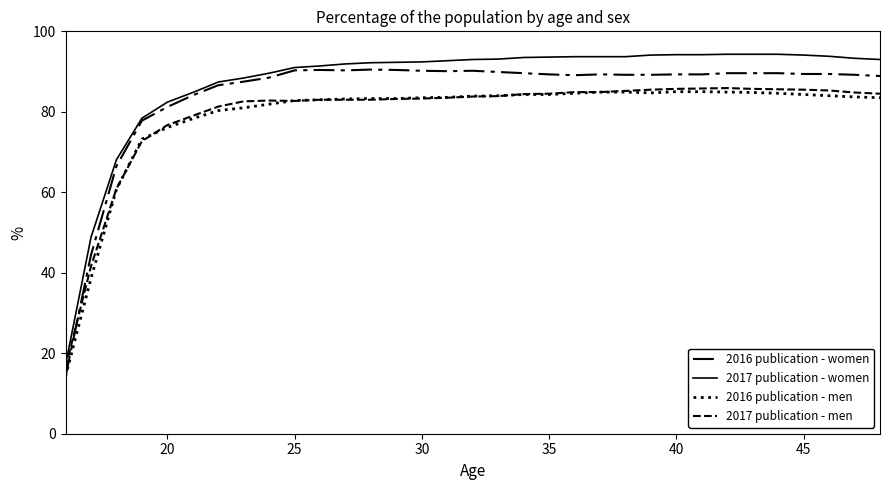

What is the minimum value shown in the chart?

14.2